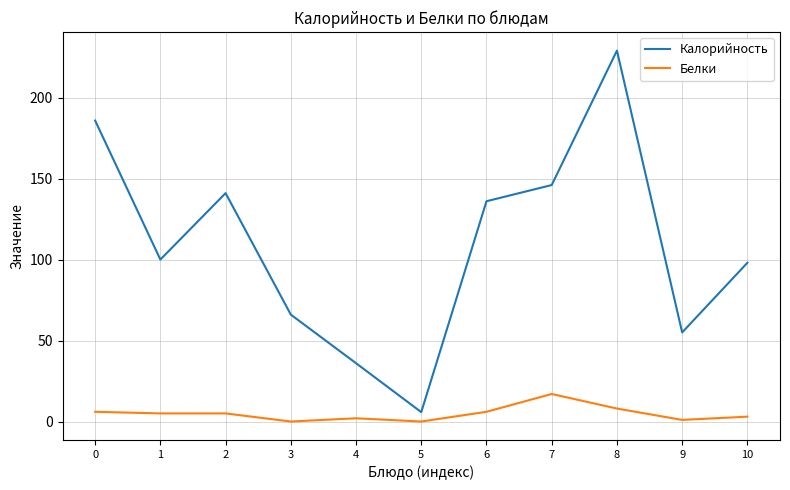

True or false: Белки has more than 0 interior local peaks.

True